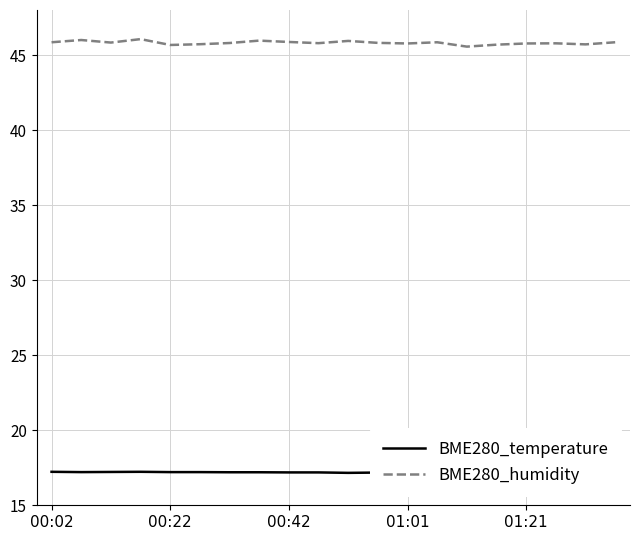

What is the label of the 1st point from the left?

00:02